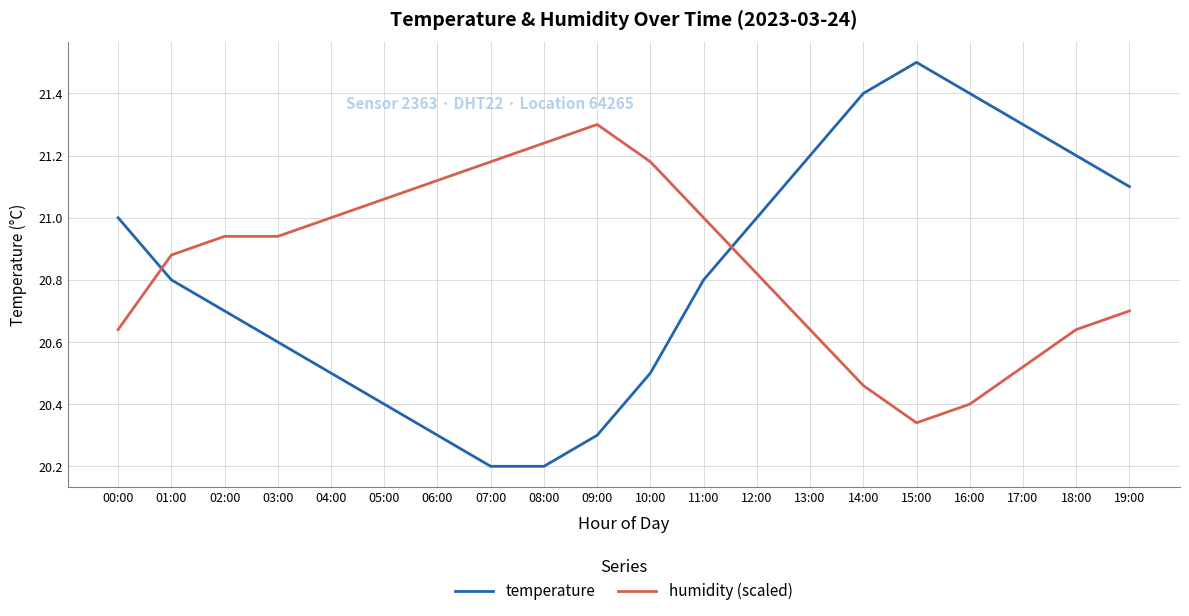

Rank the series at 19:00 from highest to lowest value.

temperature, humidity (scaled)